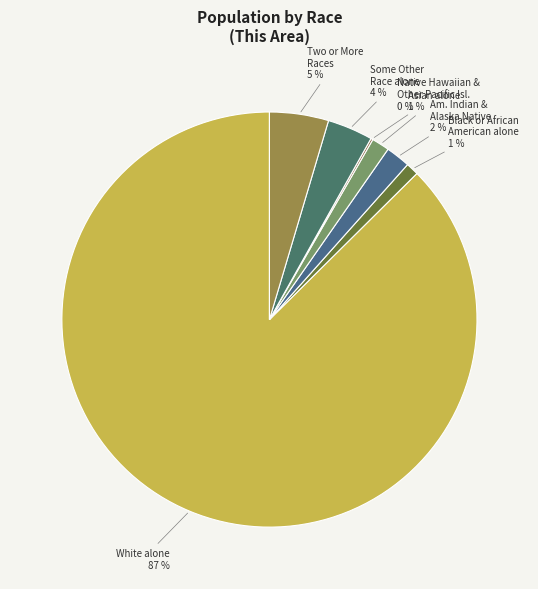

Is the sum of Am. Indian & Alaska Native and Asian alone greater than half?

No